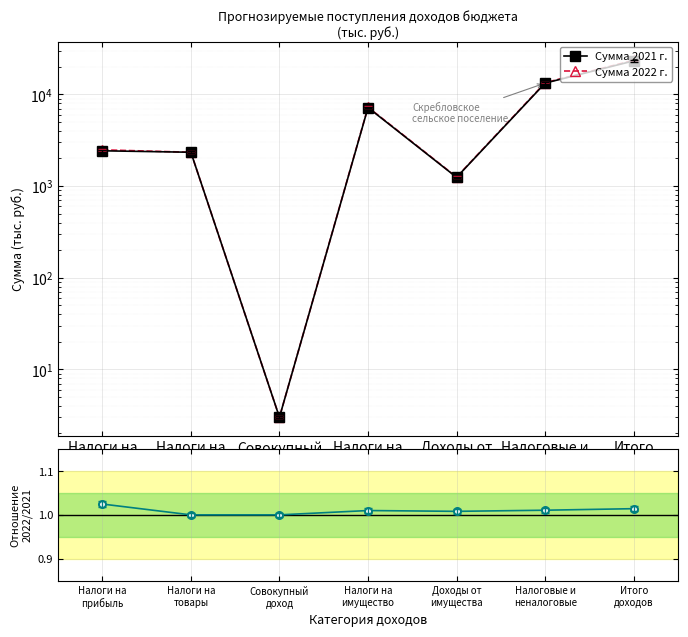

How many data points in 2022 / 2021 are above 1?

5